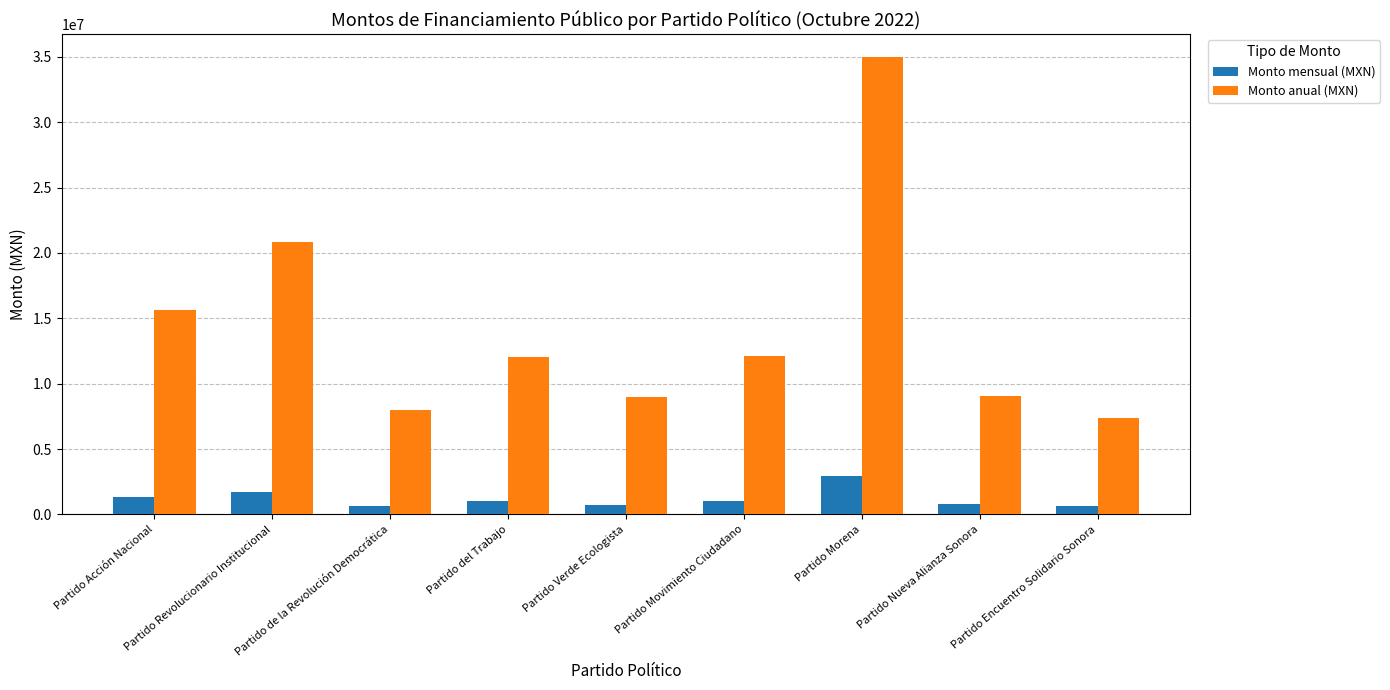

Which series has the largest range (max minus min)?

Monto anual (MXN)